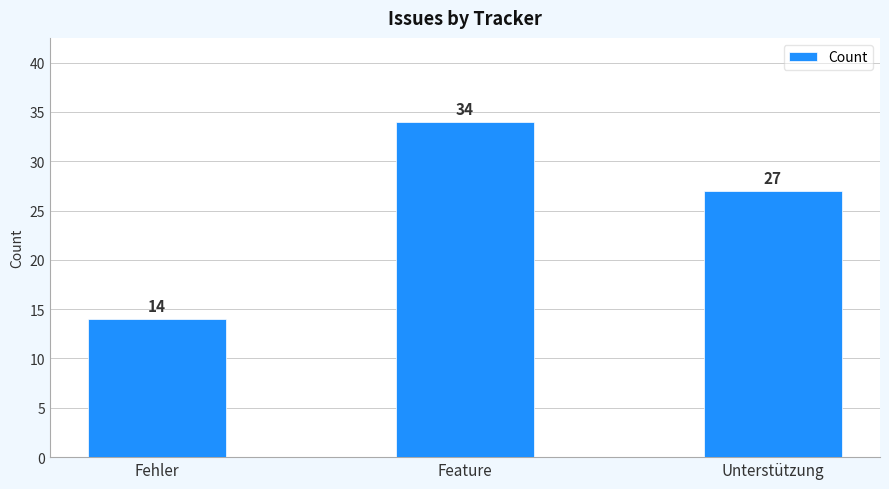

Approximately how many times larger is the value at Feature compared to Fehler?

2.4